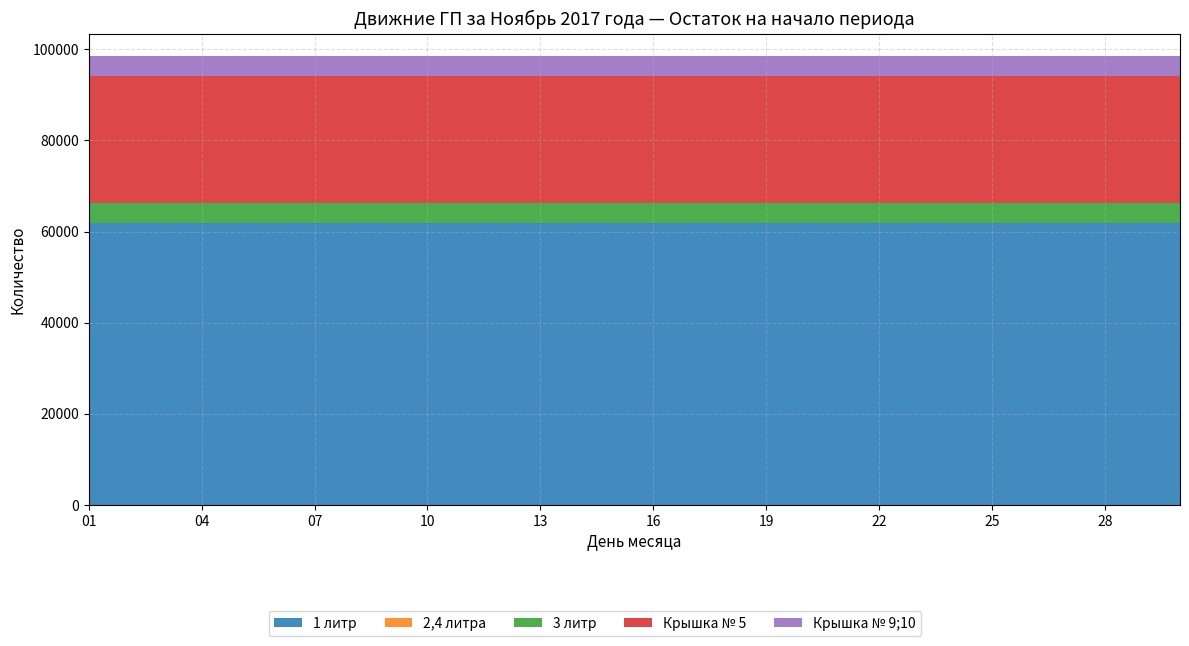

Reading left to right, what are all the values shown in this chart?

1 литр: 01=61872	02=61872	03=61872	04=61872	05=61872	06=61872	07=61872	08=61872	09=61872	10=61872	11=61872	12=61872	13=61872	14=61872	15=61872	16=61872	17=61872	18=61872	19=61872	20=61872	21=61872	22=61872	23=61872	24=61872	25=61872	26=61872	27=61872	28=61872	29=61872	30=61872
2,4 литра: 01=0	02=0	03=0	04=0	05=0	06=0	07=0	08=0	09=0	10=0	11=0	12=0	13=0	14=0	15=0	16=0	17=0	18=0	19=0	20=0	21=0	22=0	23=0	24=0	25=0	26=0	27=0	28=0	29=0	30=0
3 литр: 01=4307	02=4307	03=4307	04=4307	05=4307	06=4307	07=4307	08=4307	09=4307	10=4307	11=4307	12=4307	13=4307	14=4307	15=4307	16=4307	17=4307	18=4307	19=4307	20=4307	21=4307	22=4307	23=4307	24=4307	25=4307	26=4307	27=4307	28=4307	29=4307	30=4307
Крышка № 5: 01=27871	02=27871	03=27871	04=27871	05=27871	06=27871	07=27871	08=27871	09=27871	10=27871	11=27871	12=27871	13=27871	14=27871	15=27871	16=27871	17=27871	18=27871	19=27871	20=27871	21=27871	22=27871	23=27871	24=27871	25=27871	26=27871	27=27871	28=27871	29=27871	30=27871
Крышка № 9;10: 01=4484	02=4484	03=4484	04=4484	05=4484	06=4484	07=4484	08=4484	09=4484	10=4484	11=4484	12=4484	13=4484	14=4484	15=4484	16=4484	17=4484	18=4484	19=4484	20=4484	21=4484	22=4484	23=4484	24=4484	25=4484	26=4484	27=4484	28=4484	29=4484	30=4484